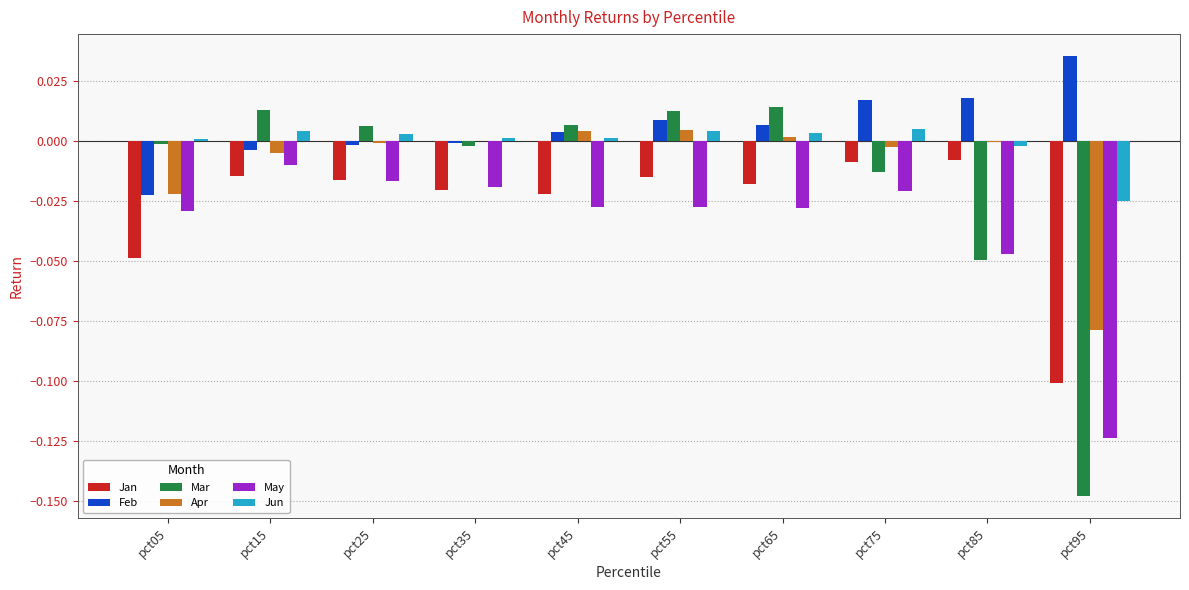

Is it true that Feb equals 0.0 at pct95?

True